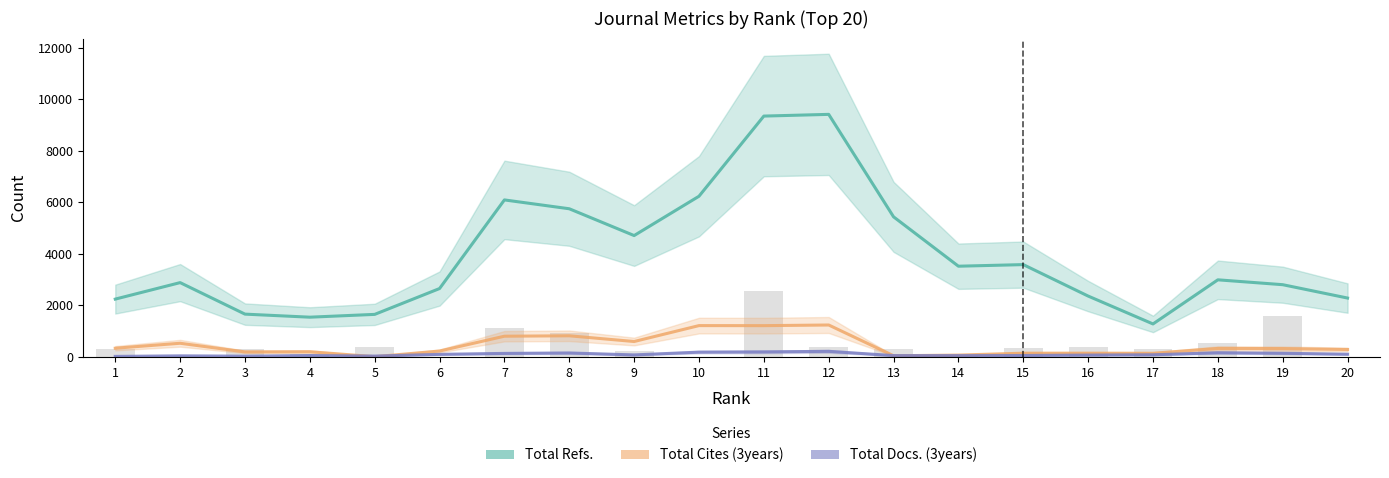

Where does the Total Cites (3years) series first go above 324?

1